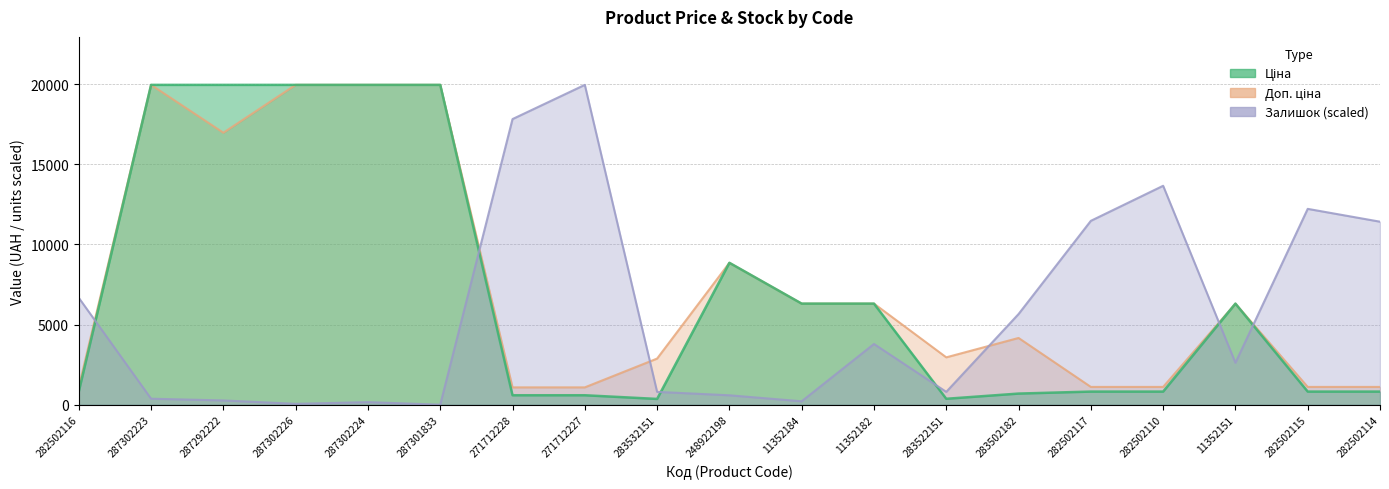

Is the value of Залишок at 283502182 greater than the value of Ціна at 271712228?

Yes